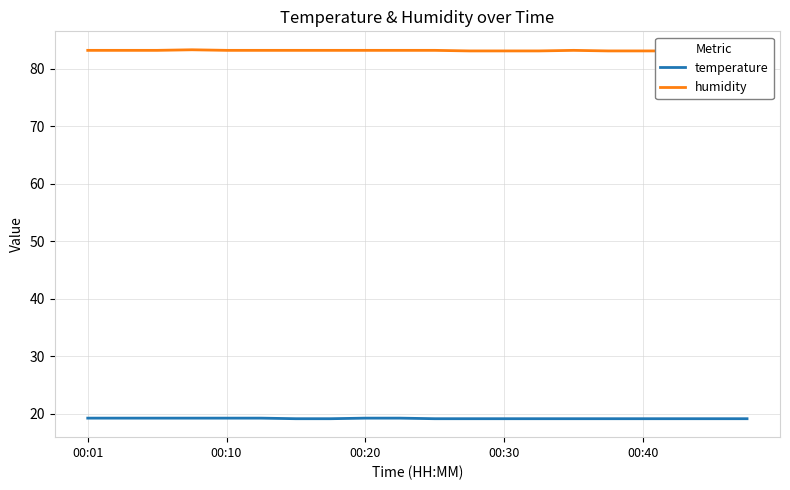

What is the lowest value of the temperature series?

19.1